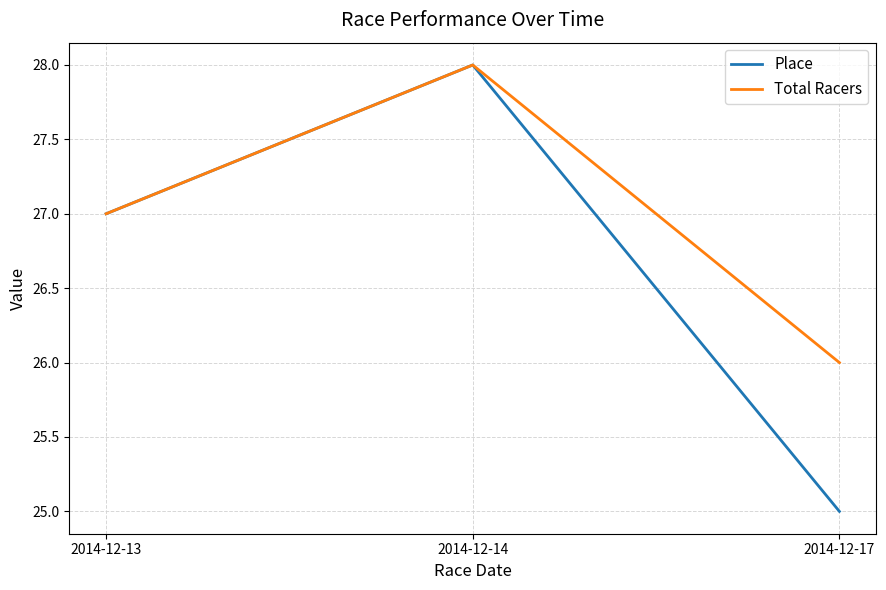

Which series has the widest spread of values?

Place